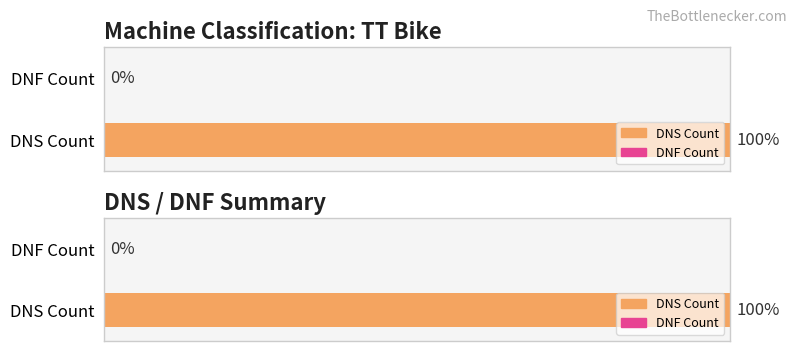

What is the lowest value of the dns series?

1